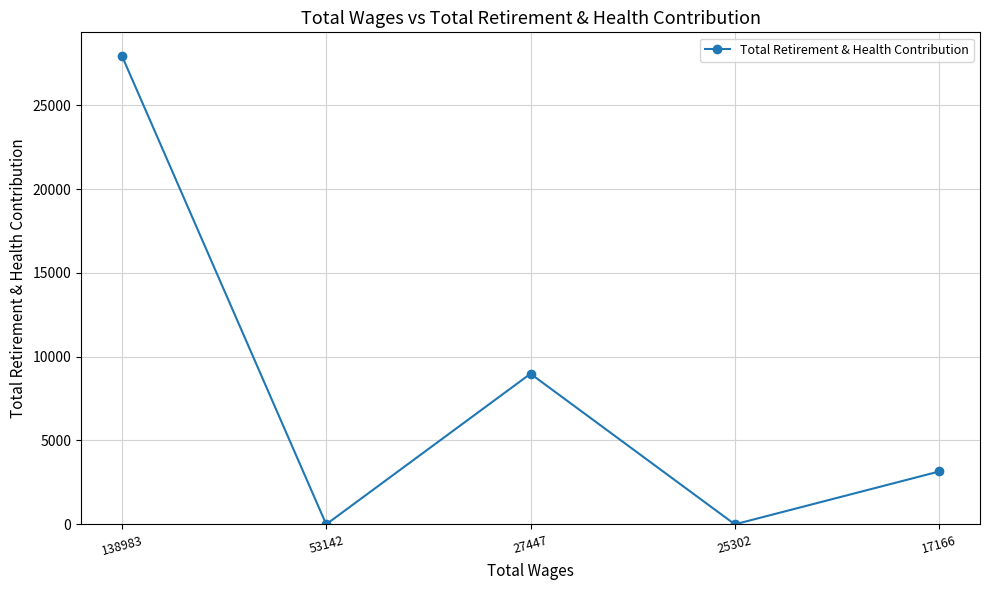

What is the difference between the values at 138983 and 25302?

27947